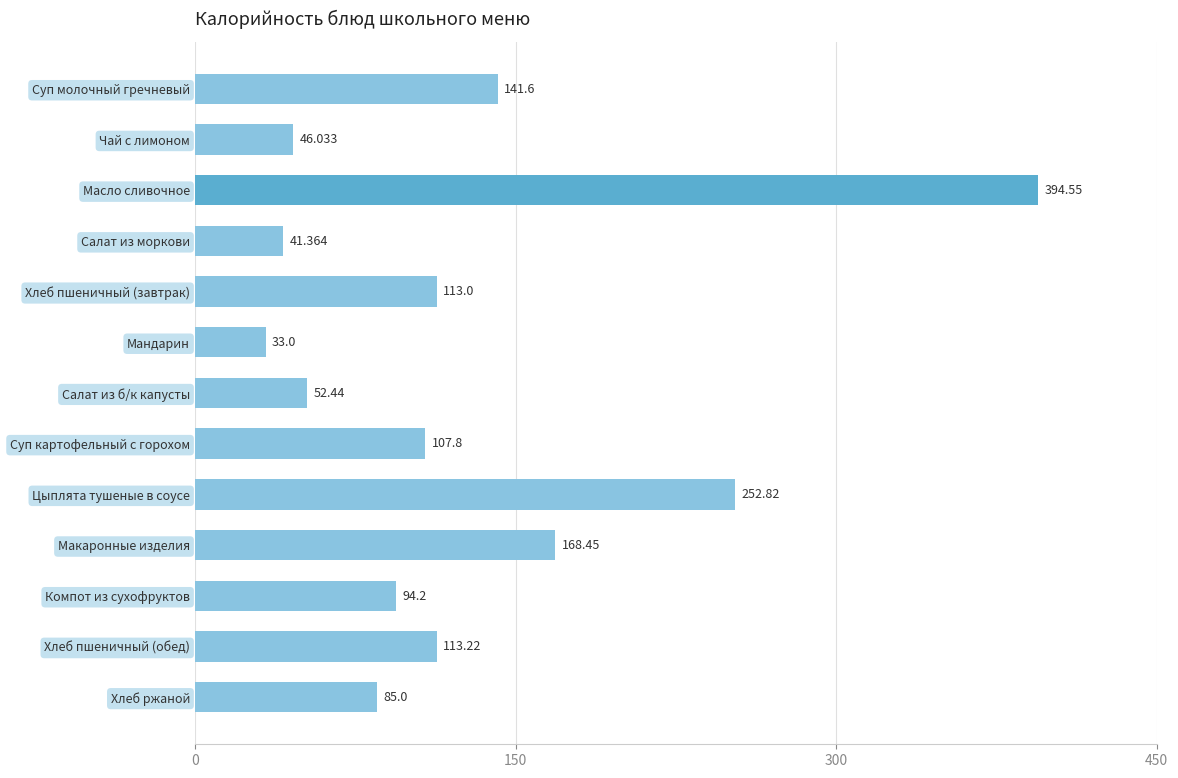

What is the label of the 1st bar from the bottom?

Хлеб ржаной